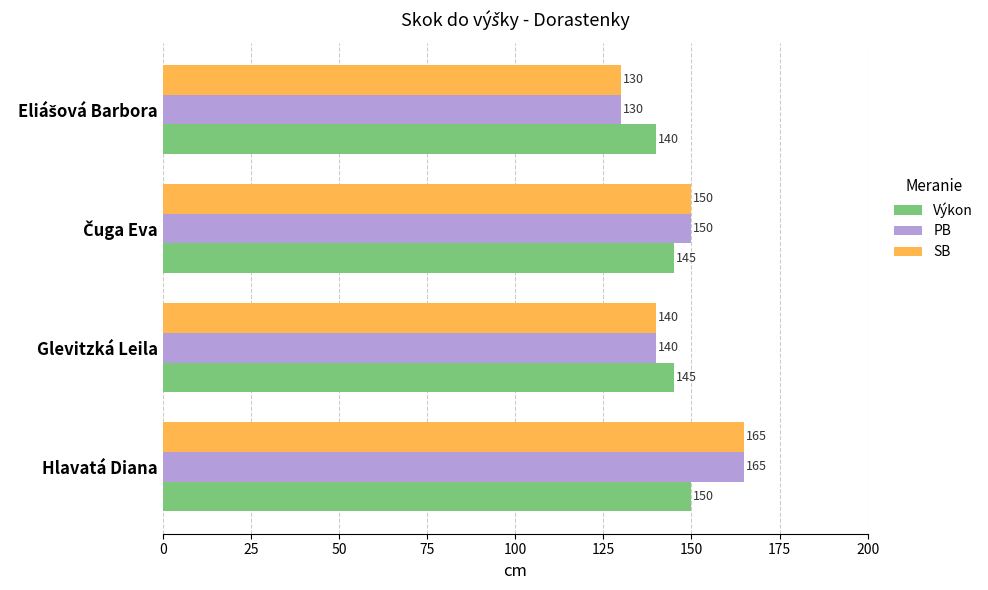

What is the spread (max minus min) of values at Glevitzká Leila?

5